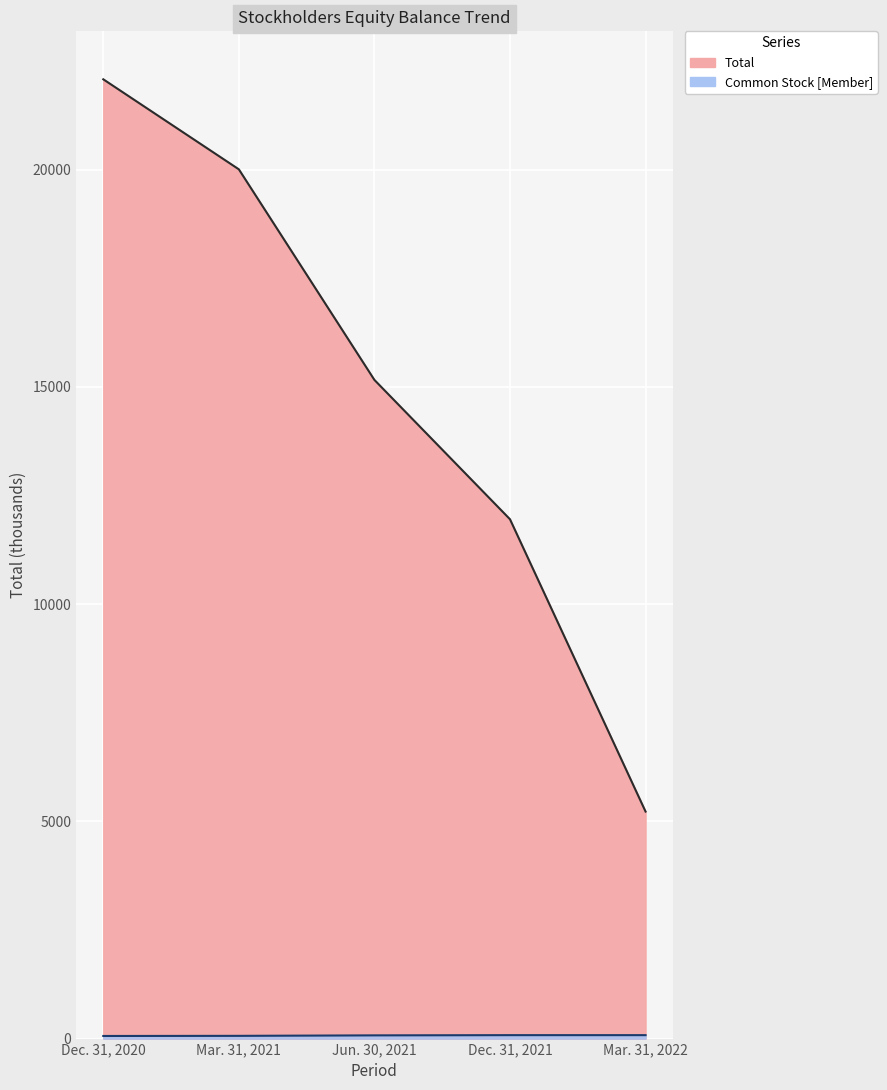

List the labels in order of Total value, smallest first.

Mar. 31, 2022, Dec. 31, 2021, Jun. 30, 2021, Mar. 31, 2021, Dec. 31, 2020